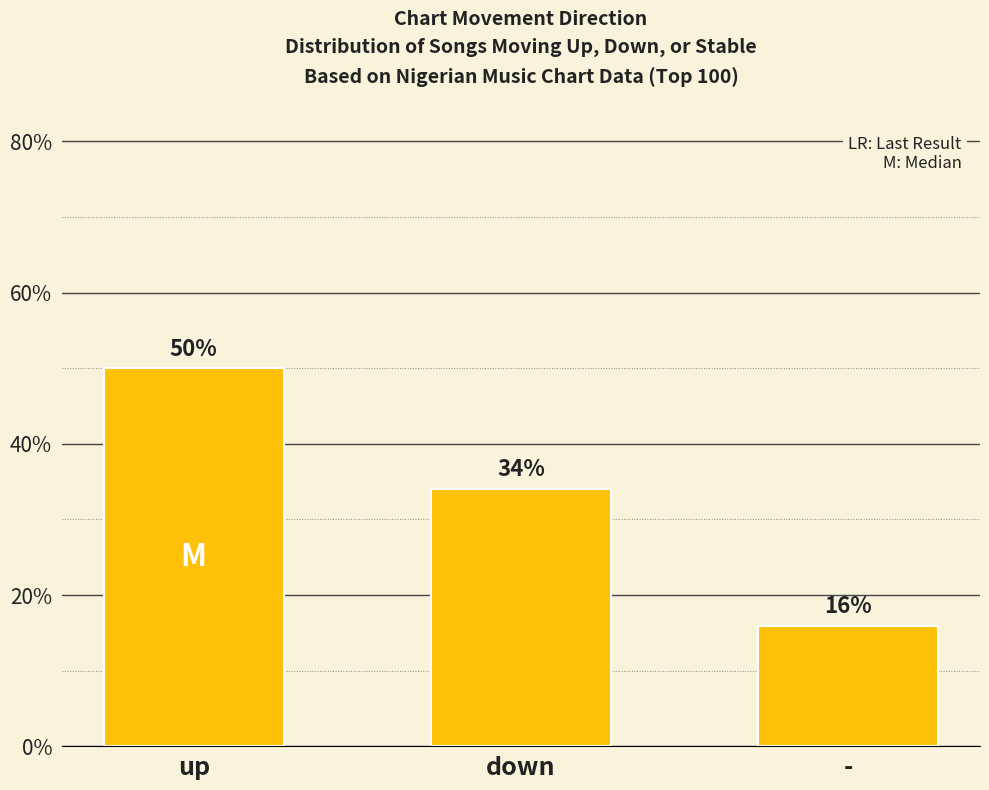

What position from the right is down?

2